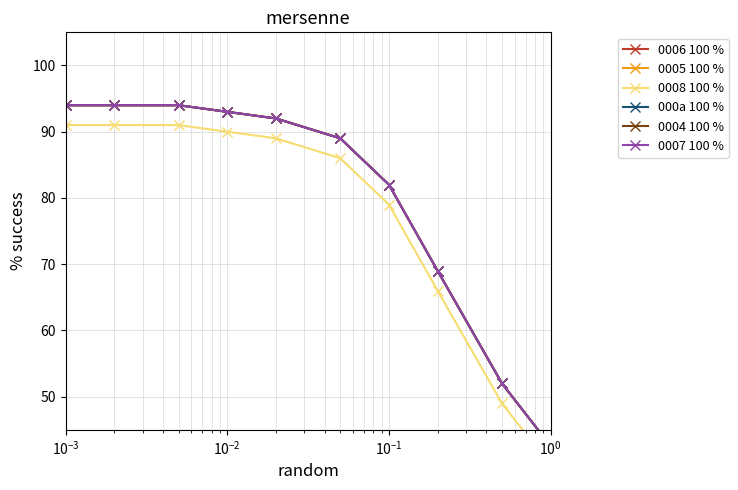

At $\mathdefault{10^{-1}}$, list the series in order from largest to smallest.

0006 100 %, 0005 100 %, 000a 100 %, 0004 100 %, 0007 100 %, 0008 100 %